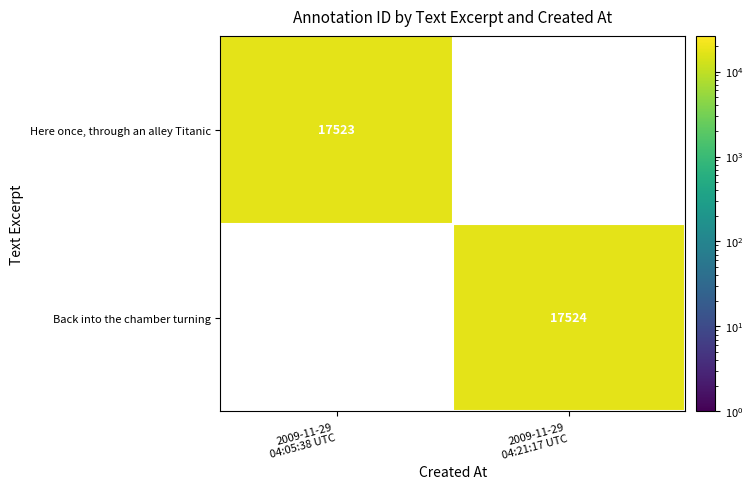

Rank the categories by Back into the chamber turning value from highest to lowest.

2009-11-29 04:05:38 UTC, 2009-11-29 04:21:17 UTC